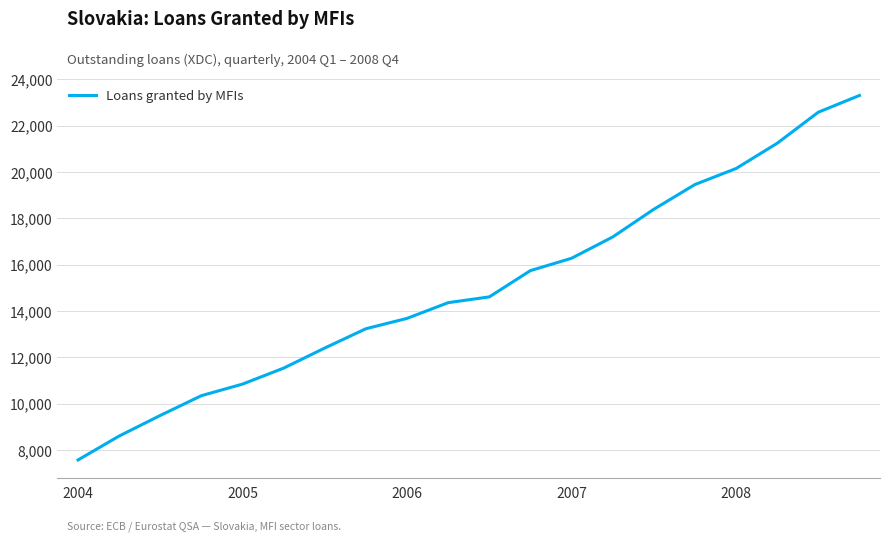

Reading right to left, list all the values displayed in this chart.

23304.9	22582.7	21242.1	20151.2	19460.3	18390.8	17195.2	16276.5	15743.4	14609.1	14359.3	13681.0	13234.4	12401.7	11533.8	10843.6	10344.1	9491.0	8601.1	7568.7